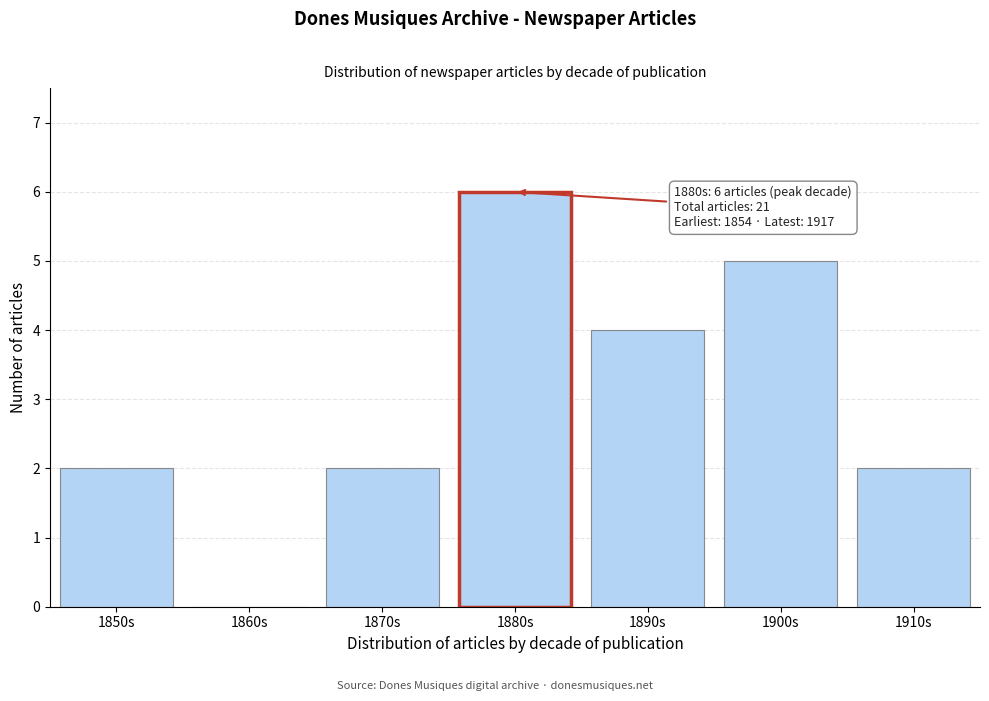

Reading left to right, transcribe all the data shown in this chart.

1850s=2	1860s=0	1870s=2	1880s=6	1890s=4	1900s=5	1910s=2